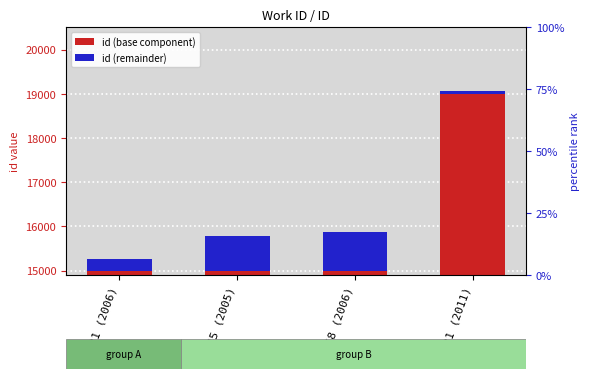

Which series changed the most between 5721 (2006) and 5721 (2011)?

id (base component)